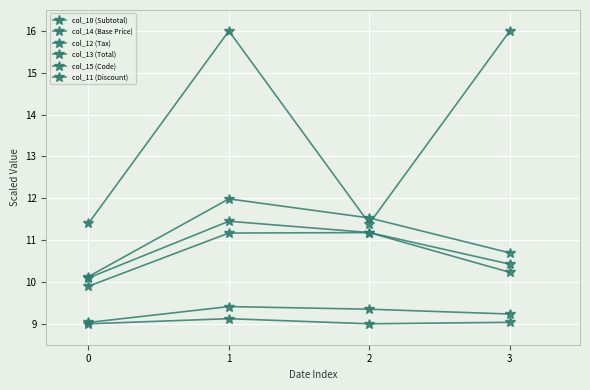

What is the sum of the col_14 (Base Price) values at 1 and 0?

21.1